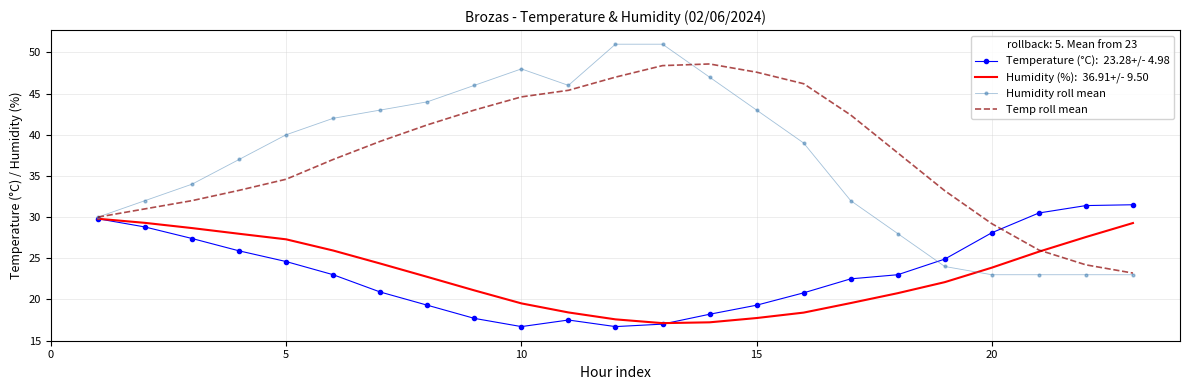

What is the smallest value displayed?

16.7